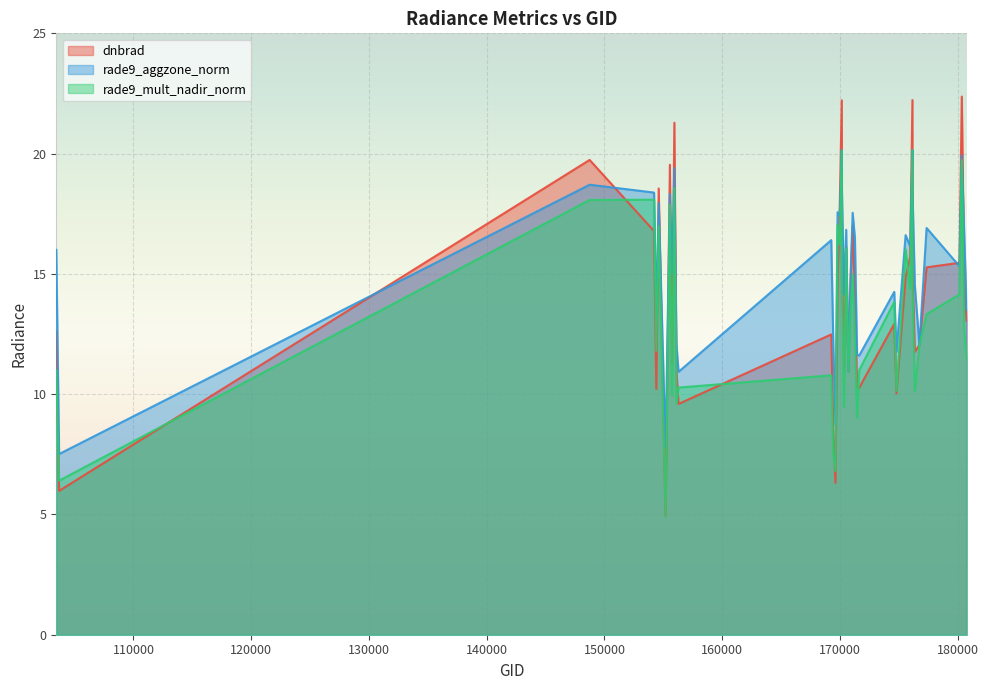

Where is the first local minimum for rade9_aggzone_norm?

103686